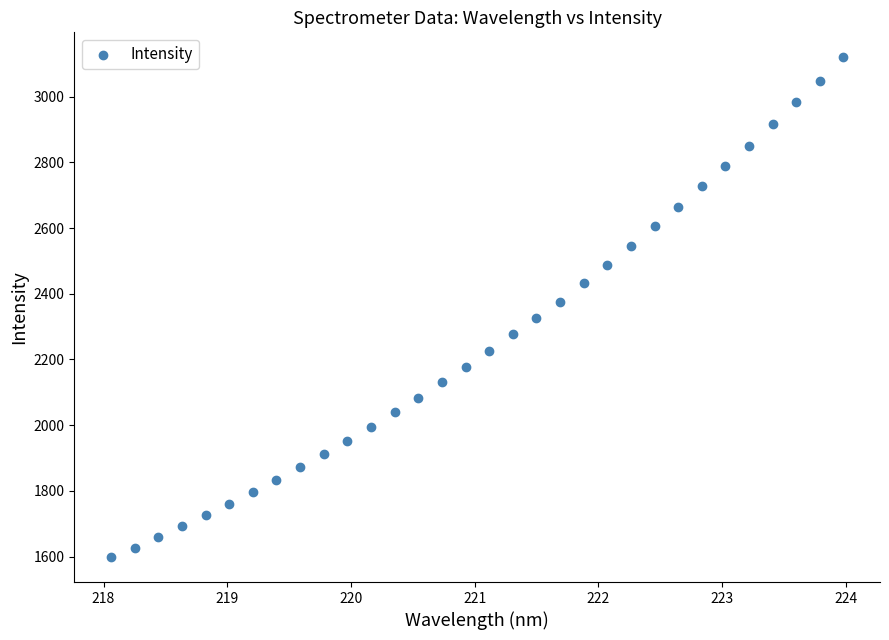

What is the range of Y values (max minus min)?

1521.4